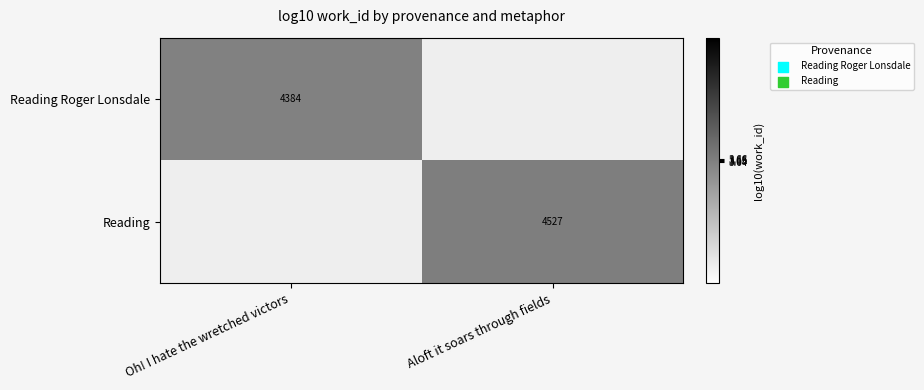

Between Aloft it soars through fields and Oh! I hate the wretched victors, which is larger?

Oh! I hate the wretched victors